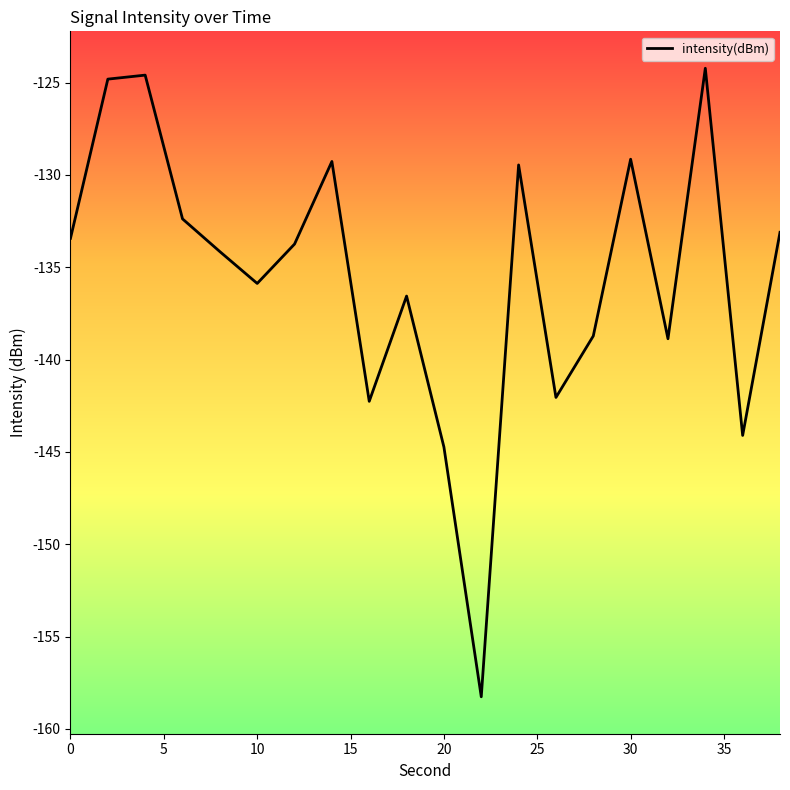

What is the greatest value displayed?

-124.2